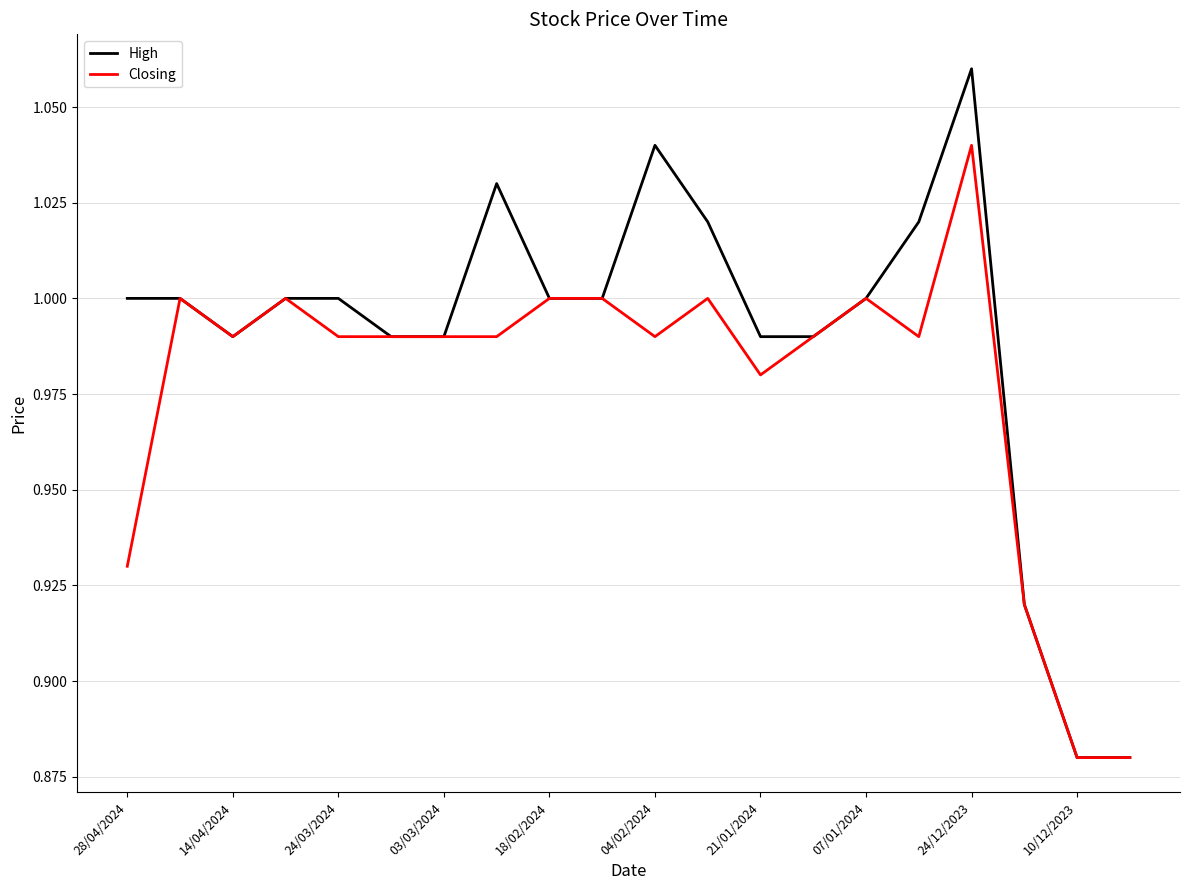

Which series has the largest total across all categories?

High